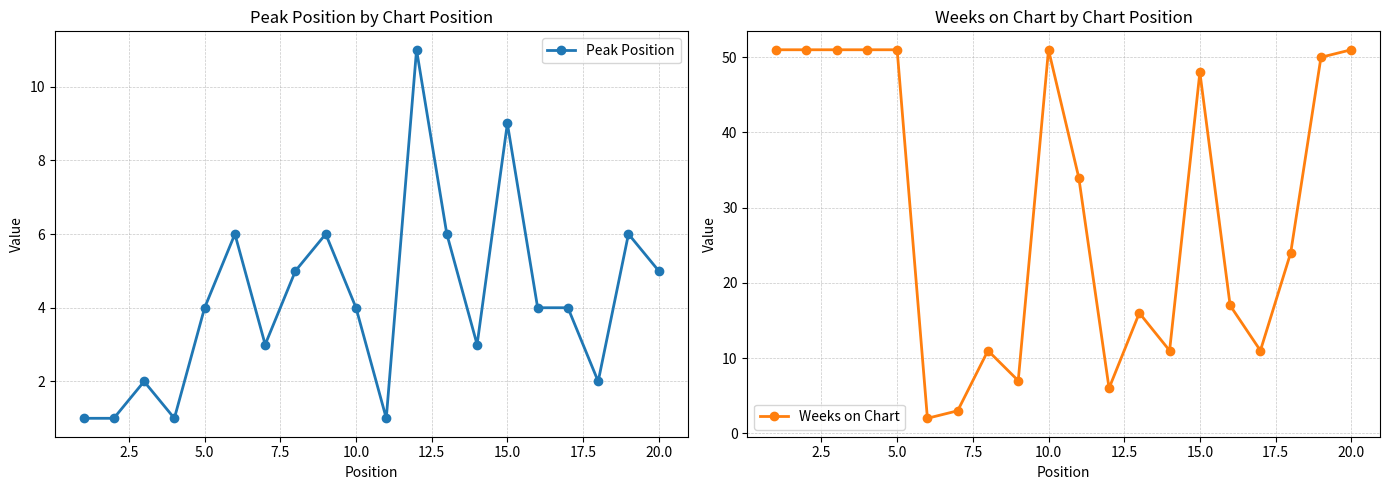

What is the difference between the second highest and minimum values in the Weeks on Chart series?

49